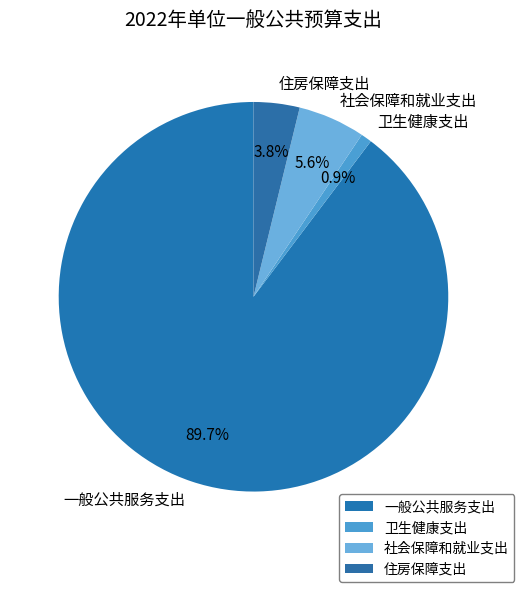

Combined, do 社会保障和就业支出 and 卫生健康支出 account for over 50%?

No